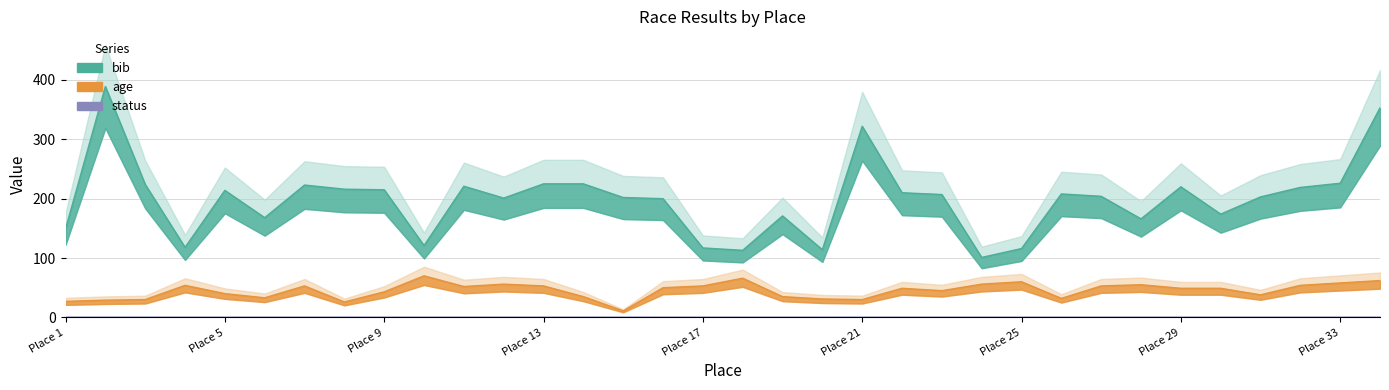

How many distinct data groups are displayed?

2